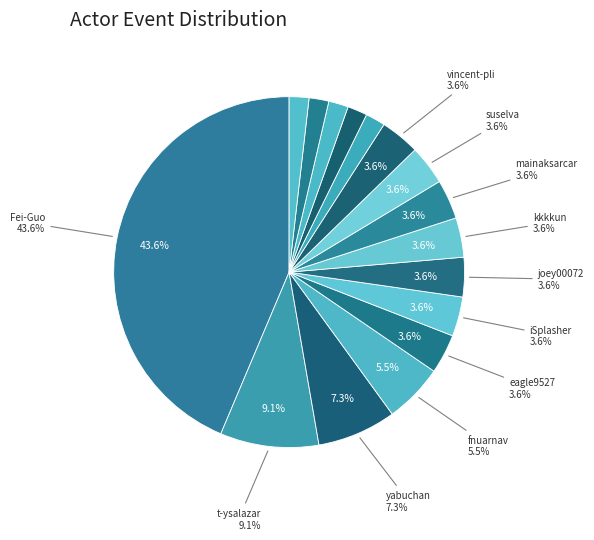

How many segments does this pie chart have?

16